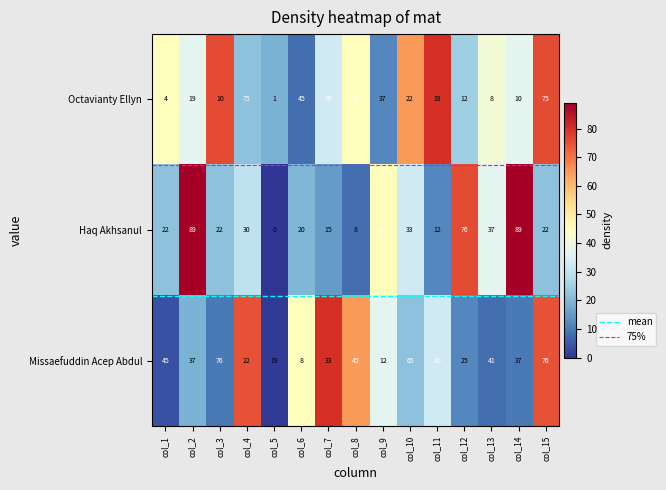

What is the maximum value for Missaefuddin Acep Abdul?

80